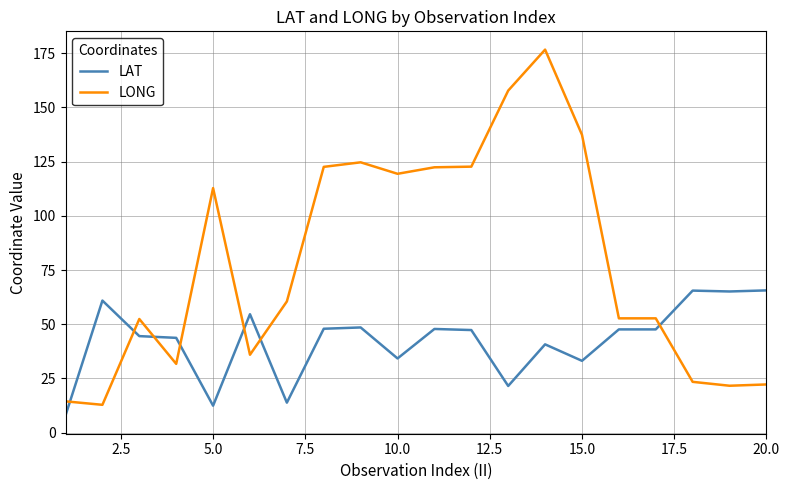

What is the maximum value shown in the chart?

176.7